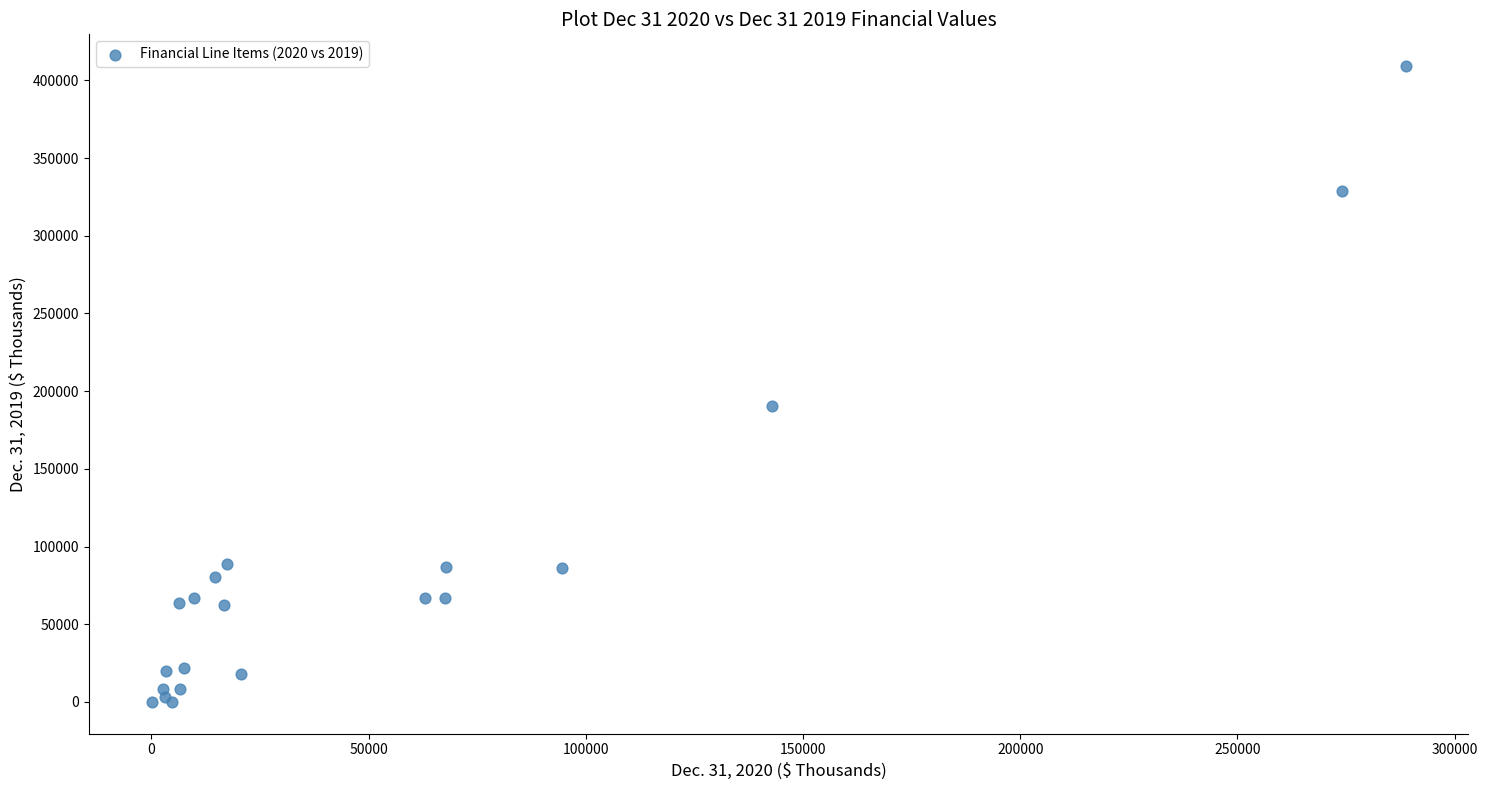

What Y value in the scatter plot is closest to 204622?

190690